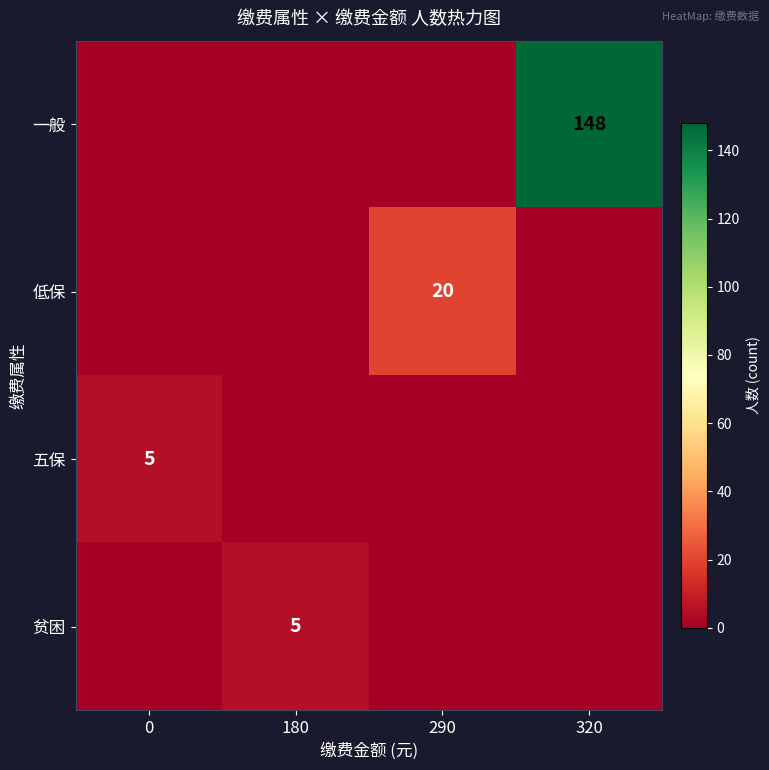

True or false: 五保 has a value of 5 at 0.

True